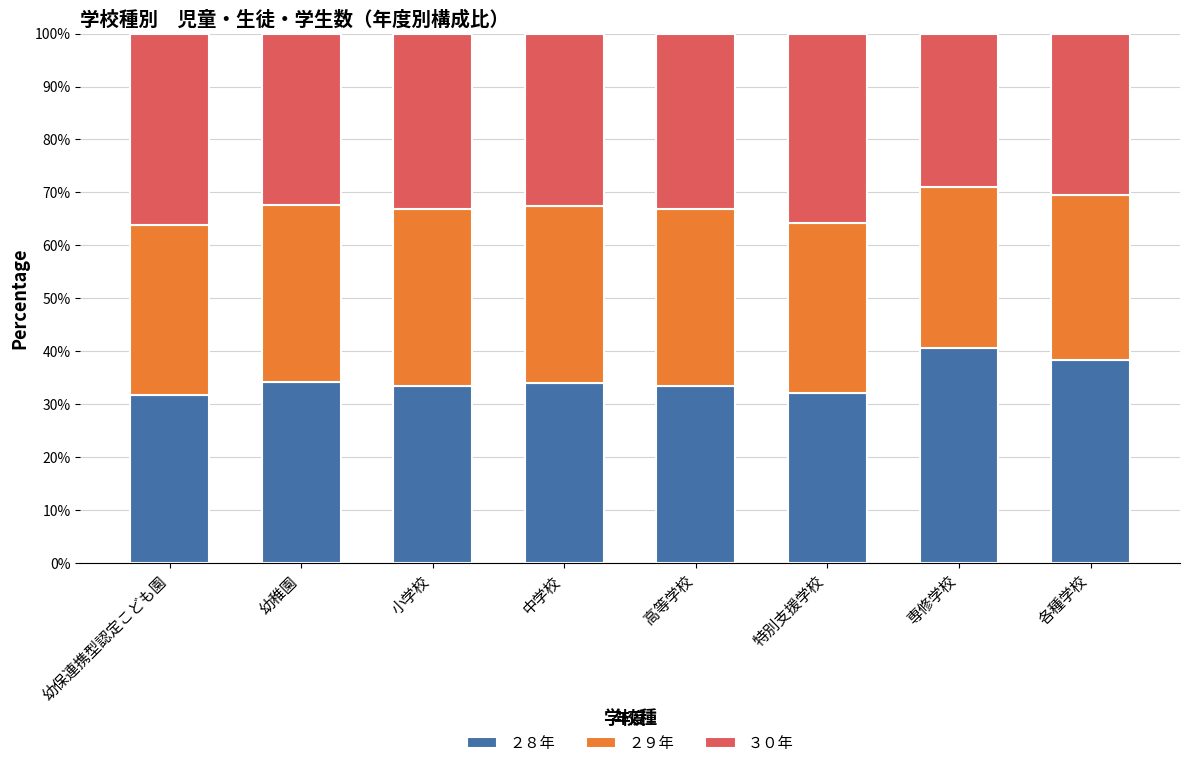

What is the total value across all series at 専修学校?

100.0